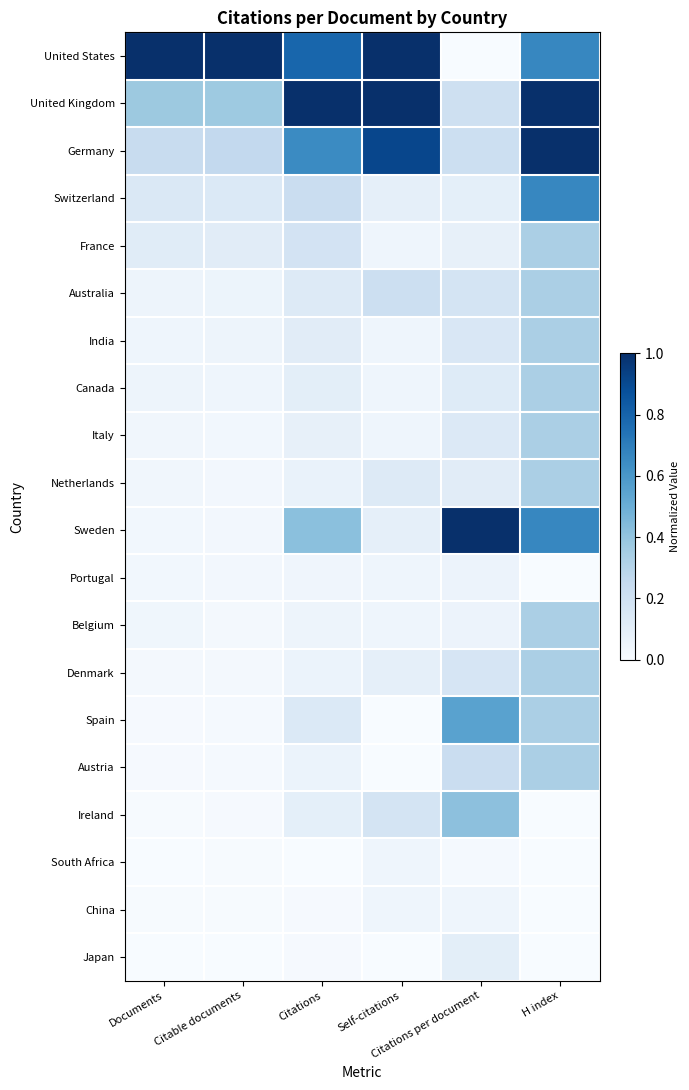

Reading left to right, list all the values displayed in this chart.

United States: Documents=1.0	Citable documents=1.0	Citations=0.8	Self-citations=1.0	Citations per document=0.0	H index=0.7
United Kingdom: Documents=0.4	Citable documents=0.4	Citations=1.0	Self-citations=1.0	Citations per document=0.2	H index=1.0
Germany: Documents=0.2	Citable documents=0.3	Citations=0.7	Self-citations=0.9	Citations per document=0.2	H index=1.0
Switzerland: Documents=0.1	Citable documents=0.1	Citations=0.2	Self-citations=0.1	Citations per document=0.1	H index=0.7
France: Documents=0.1	Citable documents=0.1	Citations=0.2	Self-citations=0.0	Citations per document=0.1	H index=0.3
Australia: Documents=0.0	Citable documents=0.1	Citations=0.1	Self-citations=0.2	Citations per document=0.2	H index=0.3
India: Documents=0.0	Citable documents=0.0	Citations=0.1	Self-citations=0.0	Citations per document=0.2	H index=0.3
Canada: Documents=0.0	Citable documents=0.0	Citations=0.1	Self-citations=0.0	Citations per document=0.1	H index=0.3
Italy: Documents=0.0	Citable documents=0.0	Citations=0.1	Self-citations=0.0	Citations per document=0.1	H index=0.3
Netherlands: Documents=0.0	Citable documents=0.0	Citations=0.1	Self-citations=0.1	Citations per document=0.1	H index=0.3
Sweden: Documents=0.0	Citable documents=0.0	Citations=0.4	Self-citations=0.1	Citations per document=1.0	H index=0.7
Portugal: Documents=0.0	Citable documents=0.0	Citations=0.0	Self-citations=0.0	Citations per document=0.1	H index=0.0
Belgium: Documents=0.0	Citable documents=0.0	Citations=0.1	Self-citations=0.0	Citations per document=0.1	H index=0.3
Denmark: Documents=0.0	Citable documents=0.0	Citations=0.1	Self-citations=0.1	Citations per document=0.2	H index=0.3
Spain: Documents=0.0	Citable documents=0.0	Citations=0.1	Self-citations=0.0	Citations per document=0.6	H index=0.3
Austria: Documents=0.0	Citable documents=0.0	Citations=0.1	Self-citations=0.0	Citations per document=0.2	H index=0.3
Ireland: Documents=0.0	Citable documents=0.0	Citations=0.1	Self-citations=0.2	Citations per document=0.4	H index=0.0
South Africa: Documents=0.0	Citable documents=0.0	Citations=0.0	Self-citations=0.0	Citations per document=0.0	H index=0.0
China: Documents=0.0	Citable documents=0.0	Citations=0.0	Self-citations=0.0	Citations per document=0.0	H index=0.0
Japan: Documents=0.0	Citable documents=0.0	Citations=0.0	Self-citations=0.0	Citations per document=0.1	H index=0.0